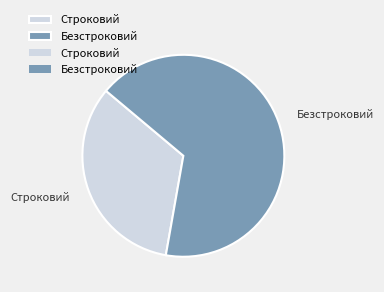

Is there any slice that represents more than half of the pie?

Yes